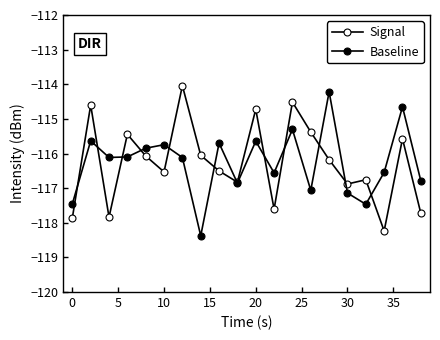

List the series in order of their overall mean, lowest first.

Signal, Baseline